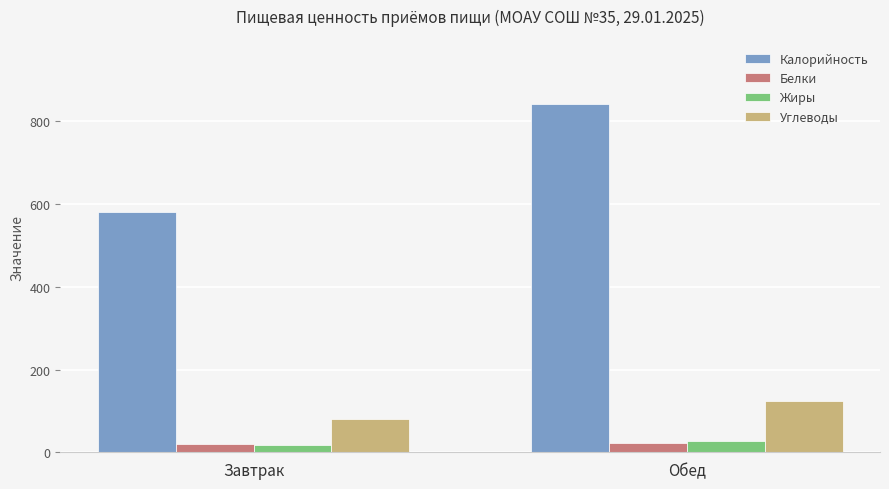

Is it true that Калорийность equals 841.1 at Обед?

True